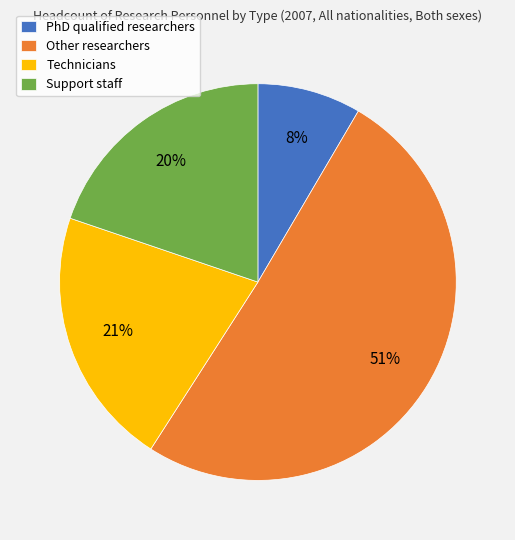

Which slice represents more than half of the pie?

Other researchers